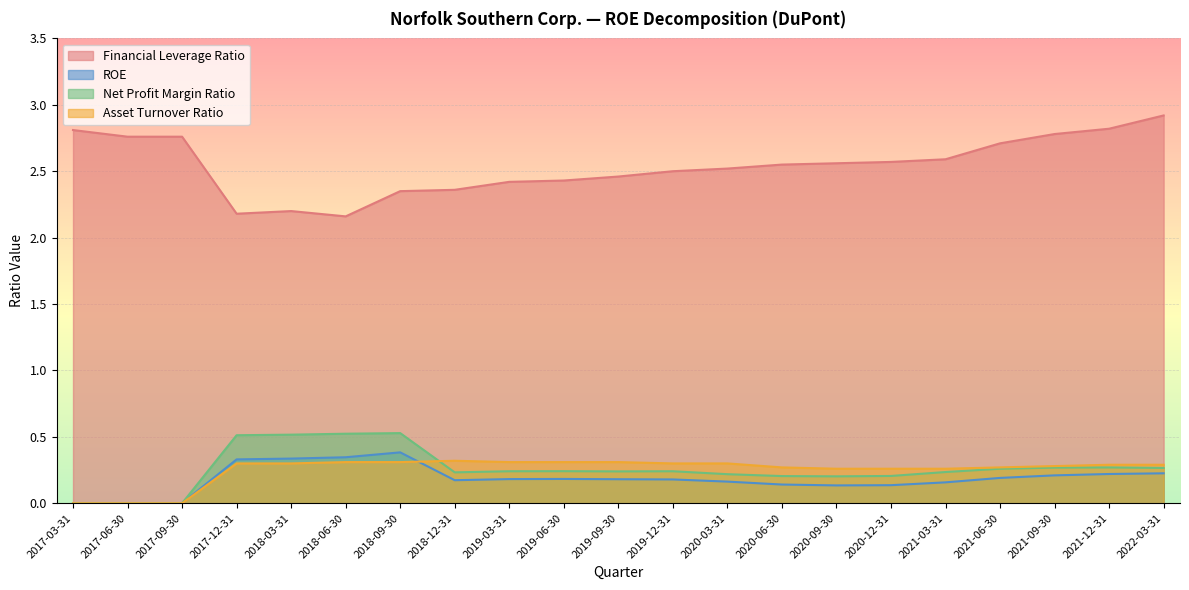

Is the value of Asset Turnover Ratio at 2017-03-31 greater than the value of Net Profit Margin Ratio at 2017-09-30?

No